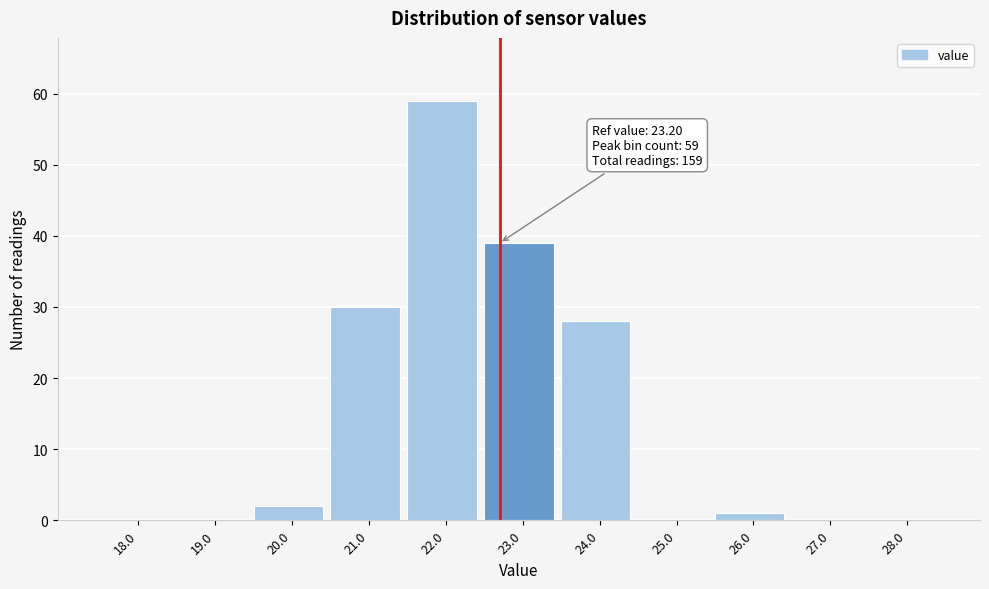

Reading left to right, transcribe all the data shown in this chart.

18.0=0	19.0=0	20.0=2	21.0=30	22.0=59	23.0=39	24.0=28	25.0=0	26.0=1	27.0=0	28.0=0